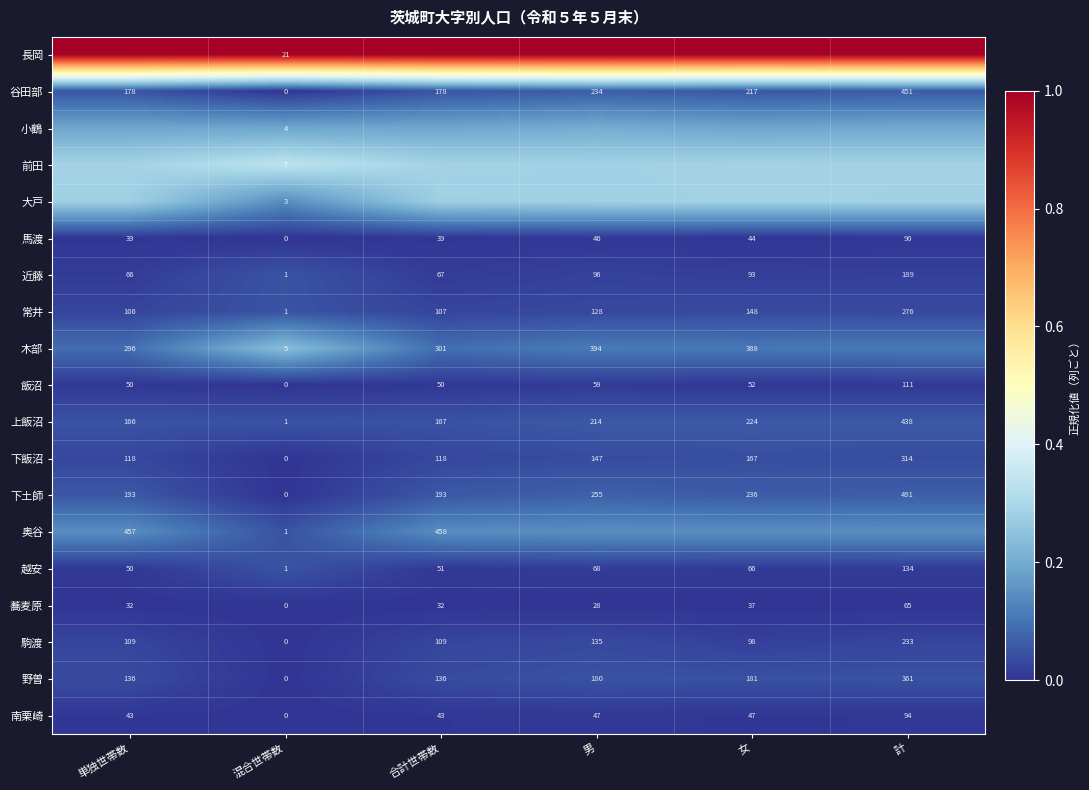

Where is 野曽 nearest to the value 180?

男